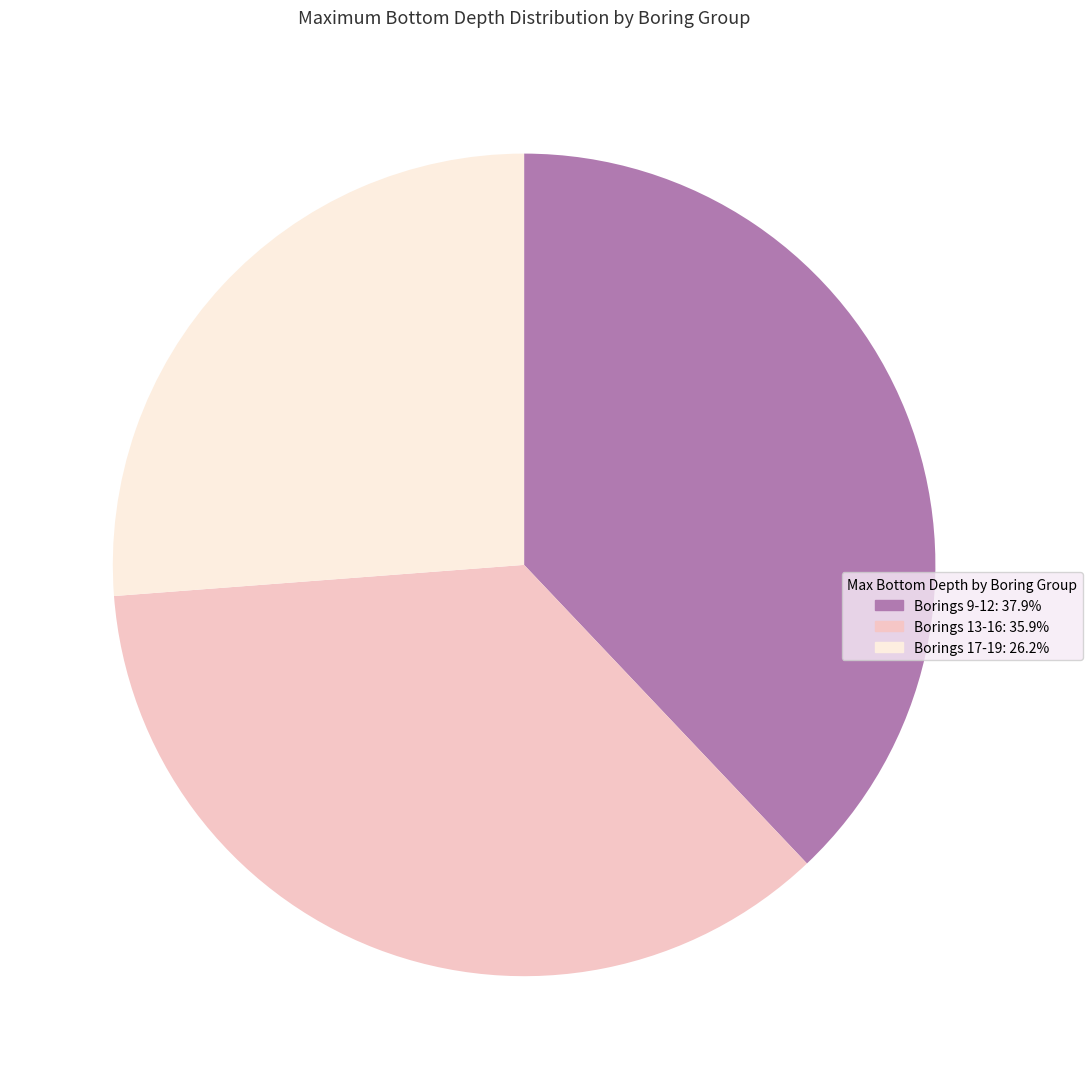

What is the ratio of the value at Borings 13-16: 35.9% to the value at Borings 9-12: 37.9%?

0.9